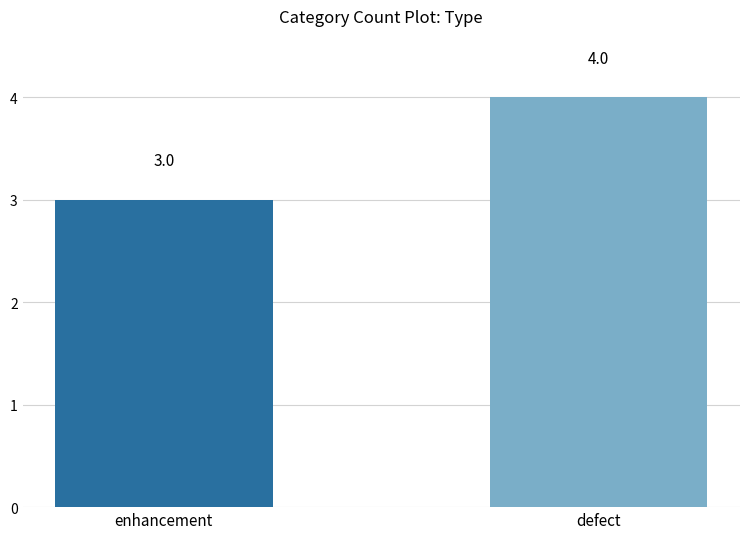

The chart shows a value of 3 at enhancement. True or false?

True